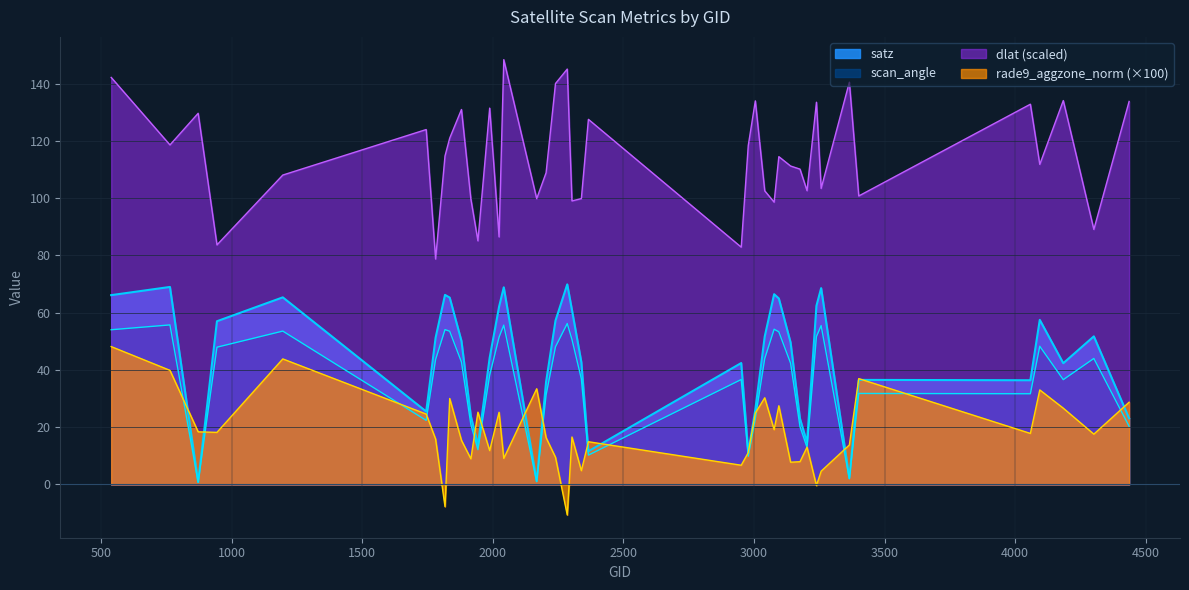

Is the value of scan_angle at 3077 greater than the value of dlat at 4058?

No